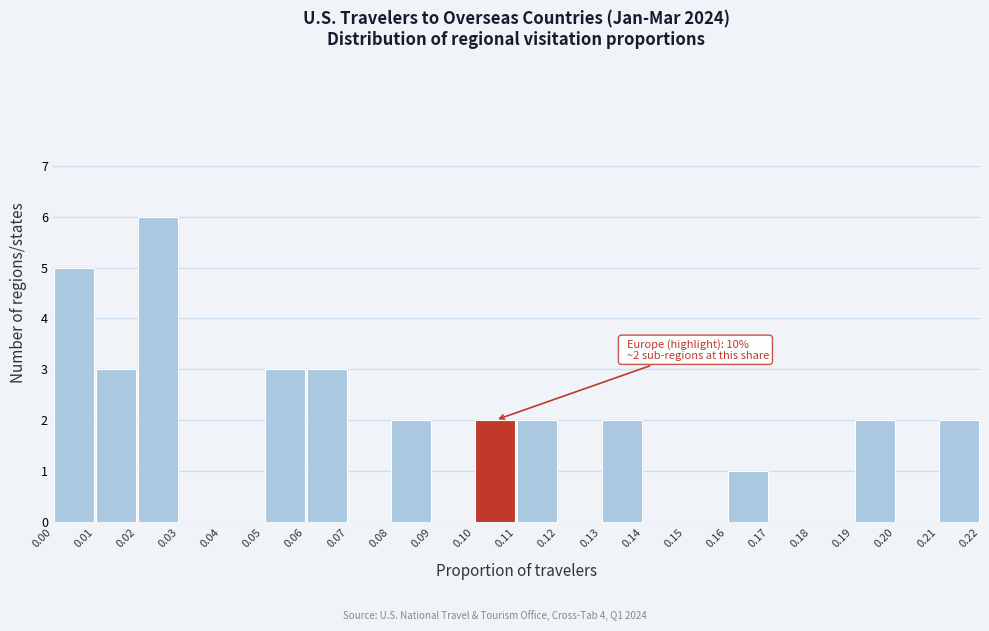

Which range on the x-axis has the tallest bar?

0.02 to 0.03